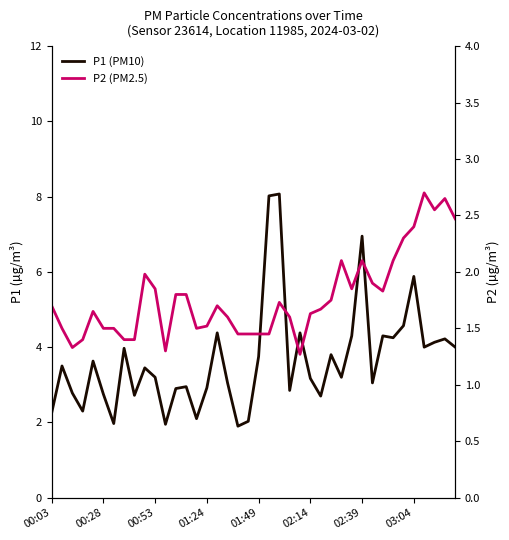

Rank the series by their maximum value, from highest to lowest.

P1 (PM10), P2 (PM2.5)